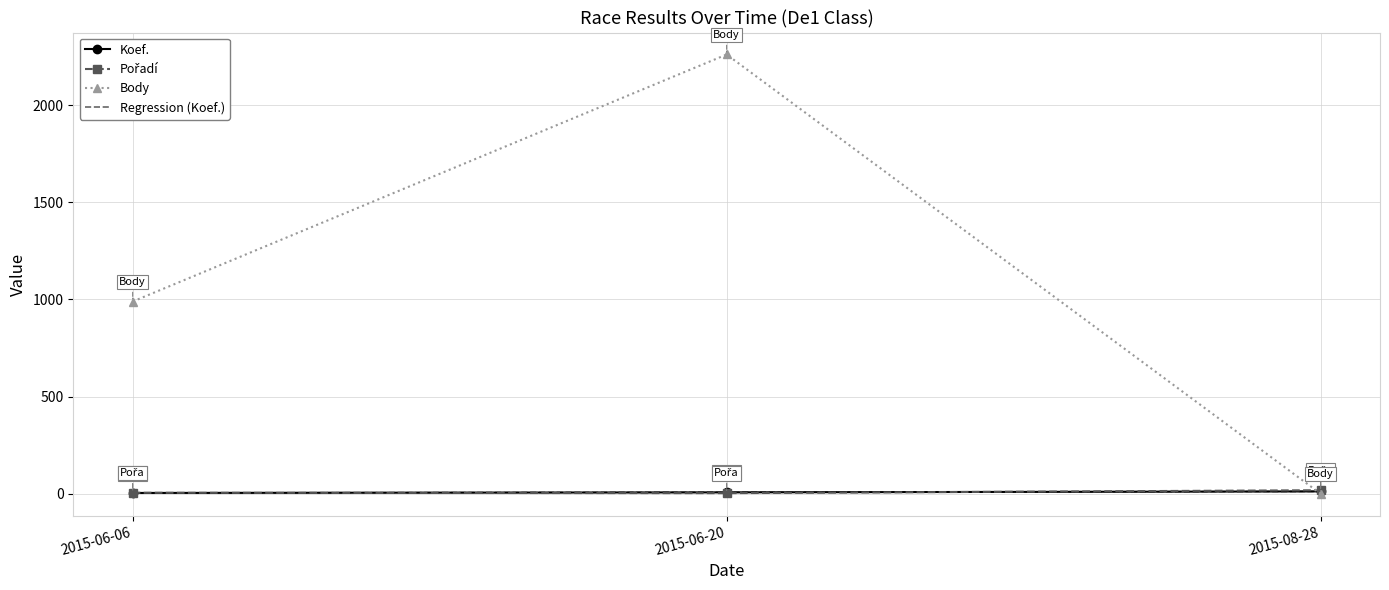

How many values in the Body series are below 989?

1